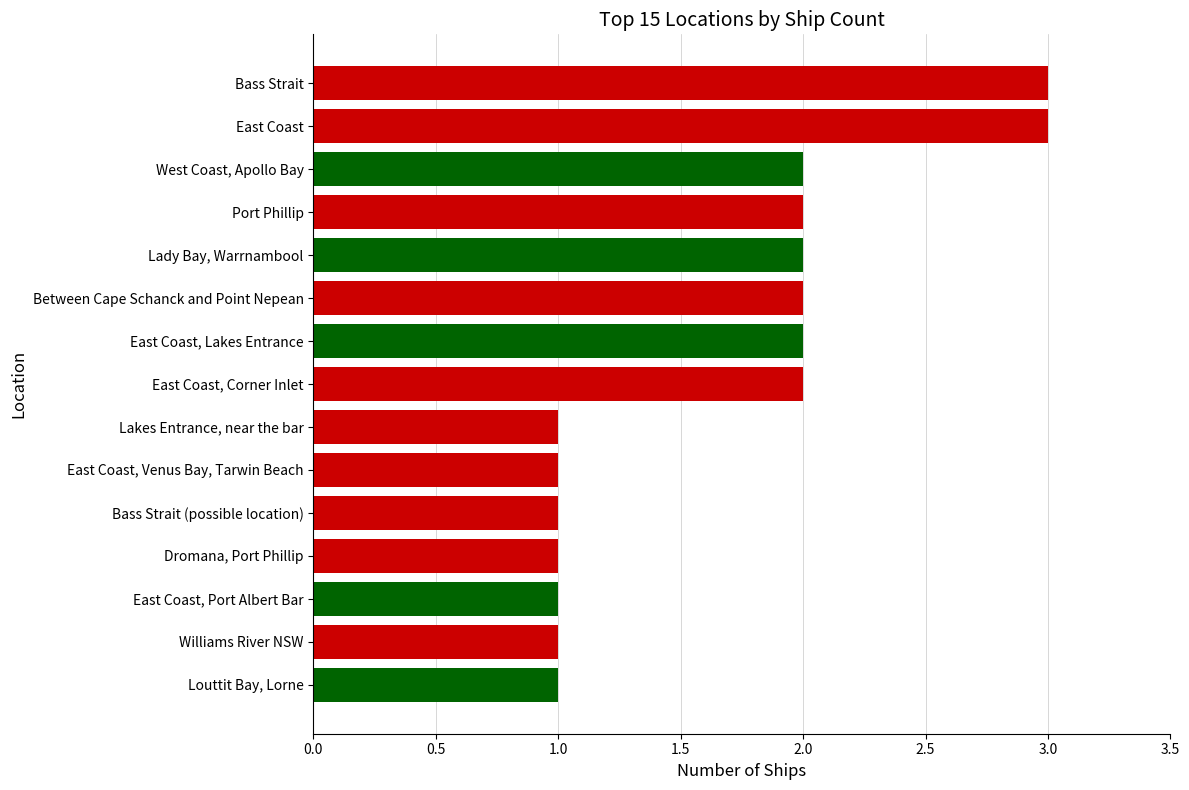

Reading top to bottom, extract all data points from this chart.

3	3	2	2	2	2	2	2	1	1	1	1	1	1	1